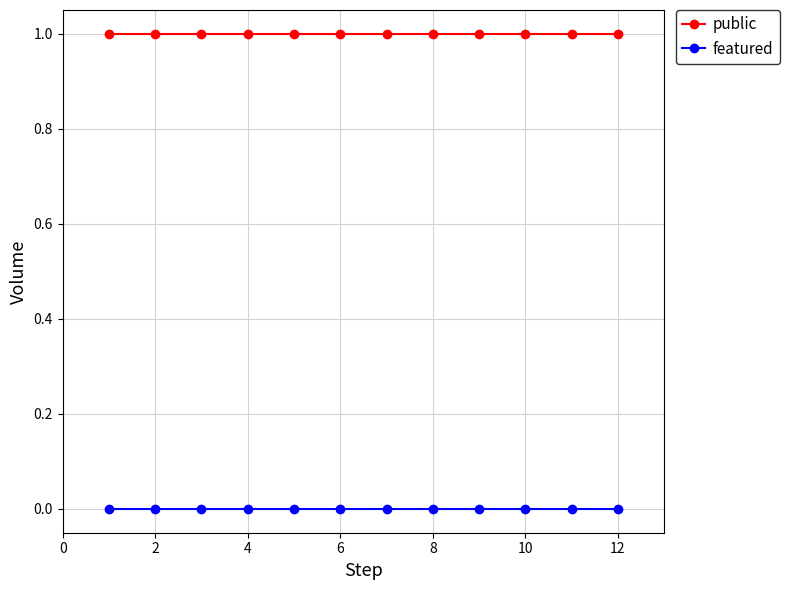

Which series has the largest total across all categories?

public